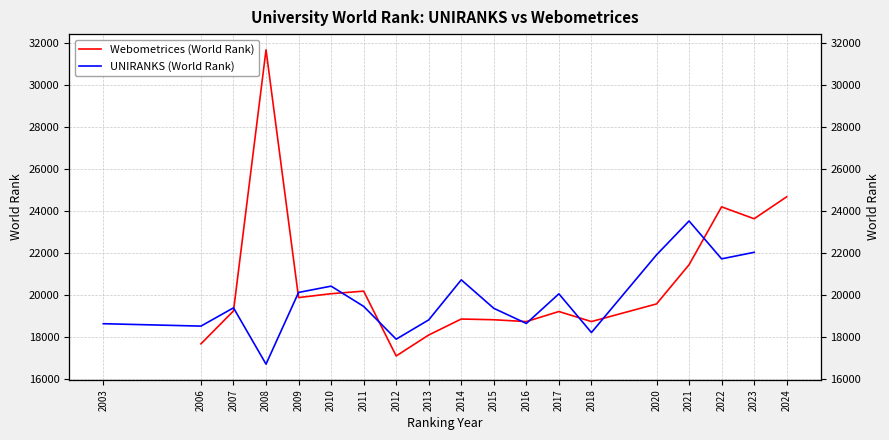

At how many categories does at least one series exceed 24362?

2